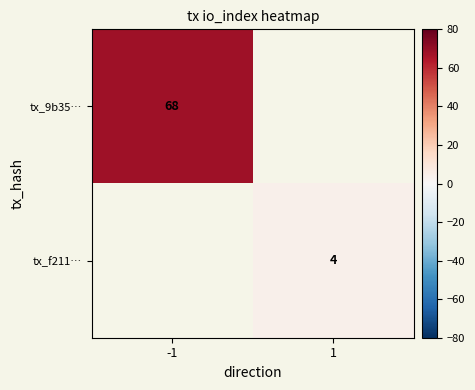

The value of tx_9b35… at -1 is 68. True or false?

True